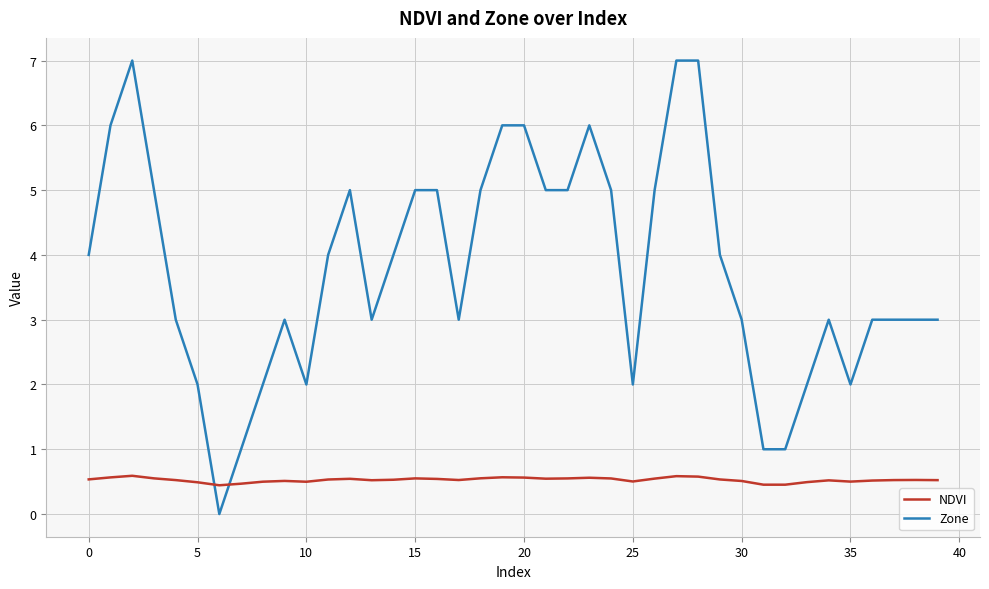

Which series has the largest total across all categories?

Zone